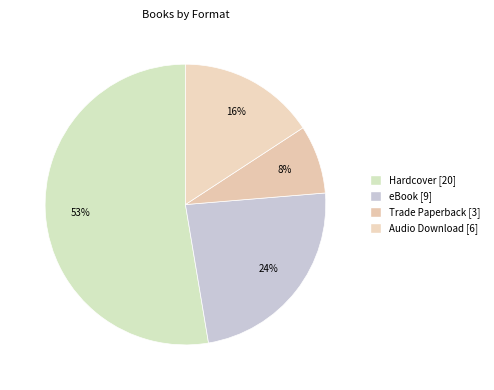

Which category has the biggest portion of the pie?

Hardcover